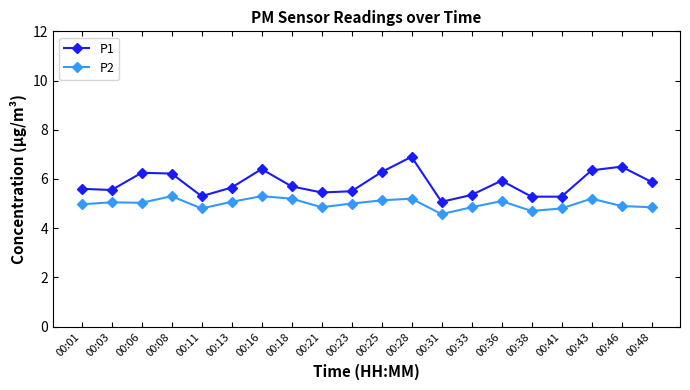

True or false: P1 and P2 intersect in this chart.

False